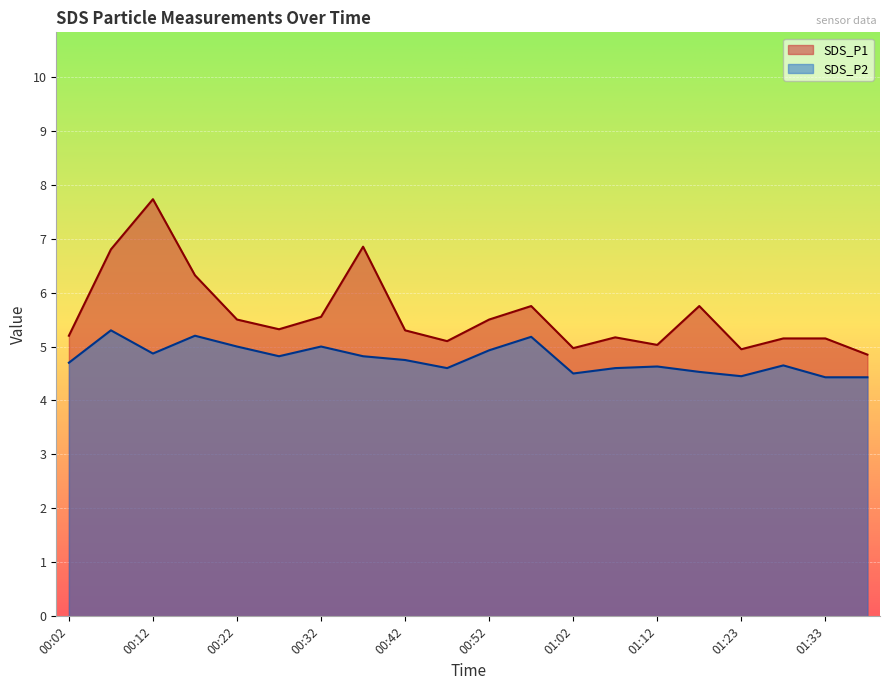

List the series in order of their peak value, highest first.

SDS_P1, SDS_P2